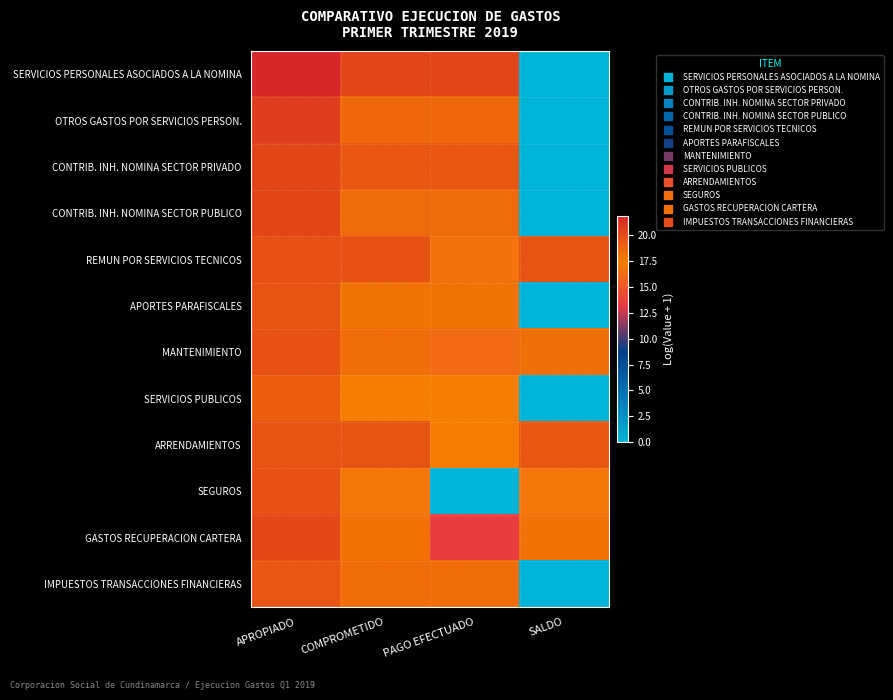

Count the number of data series in this chart.

12